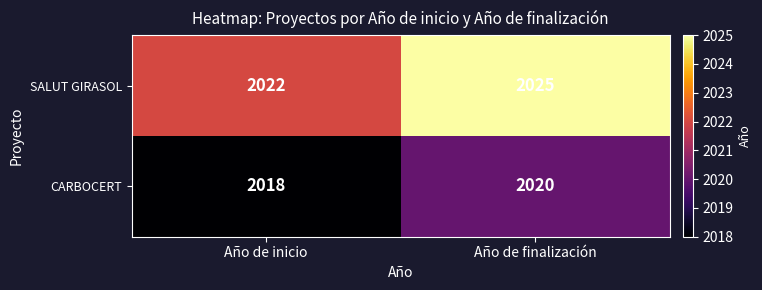

Which series has the widest spread of values?

SALUT GIRASOL